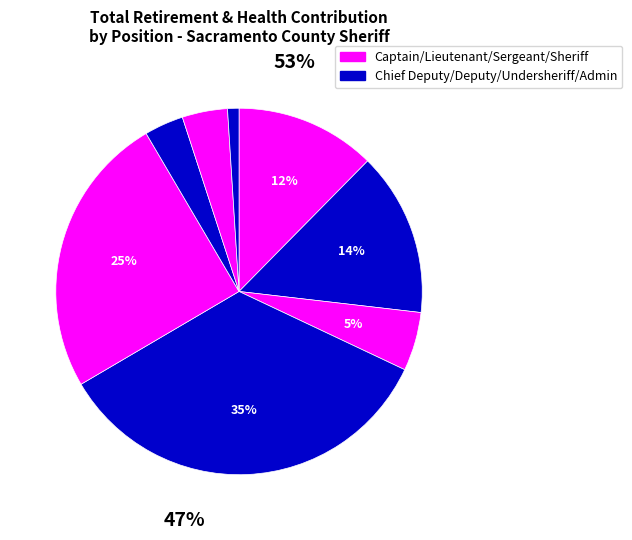

To the nearest percent, what is the difference between the Sheriff Chief Deputy and Sheriff Sergeant slice percentages?

10%